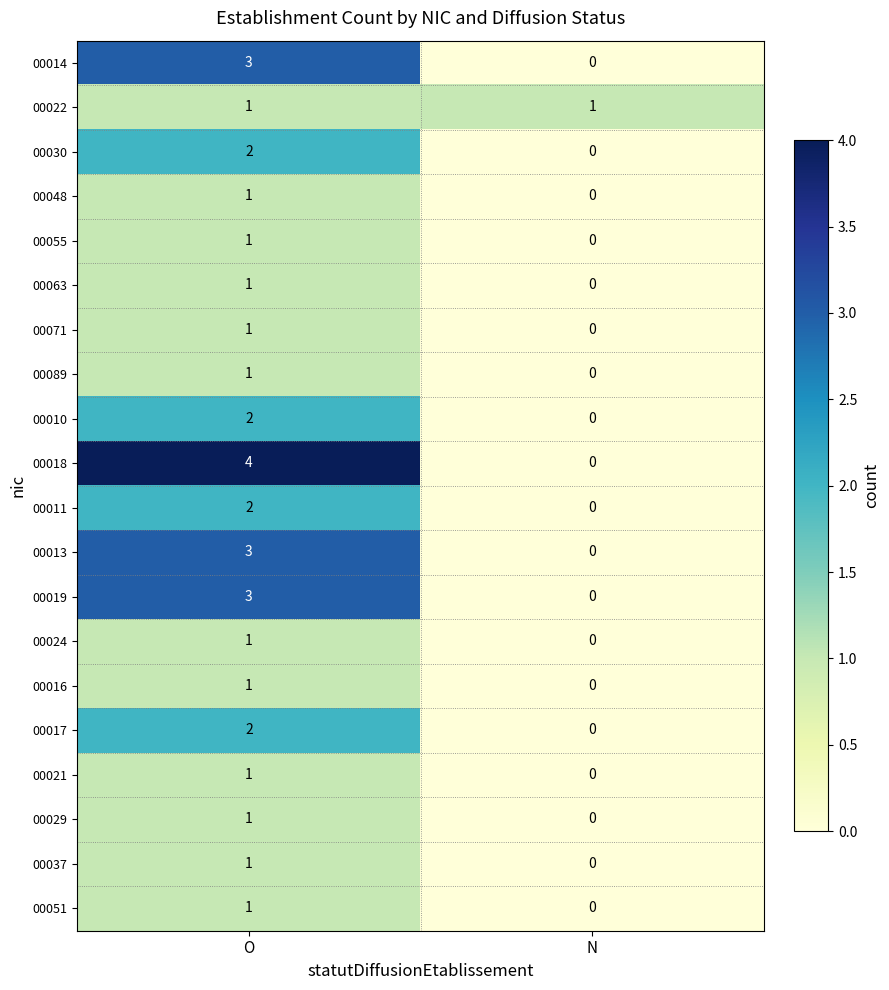

Where is 00051 nearest to the value 0?

N